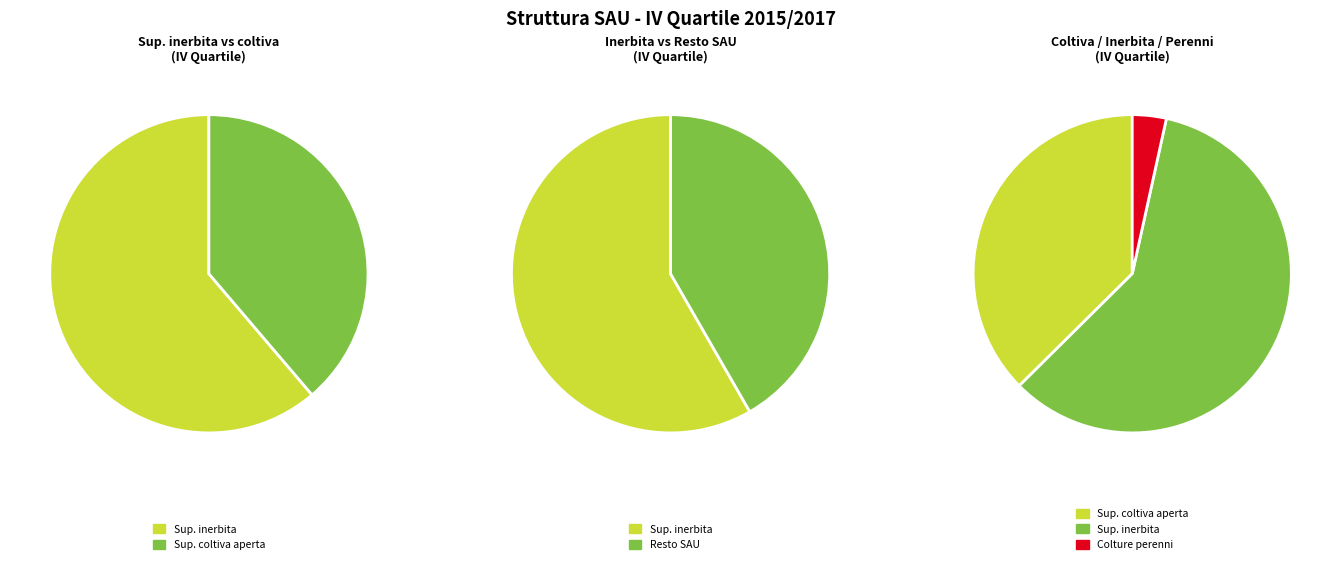

Is it true that di cui superficie coltiva aperta is 9% of the pie?

False